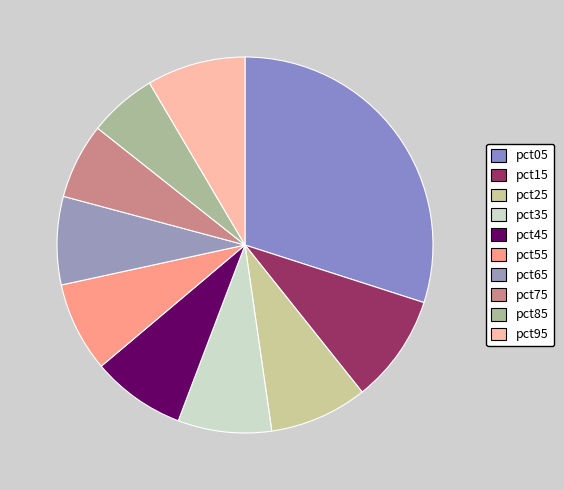

Which slice is the smallest?

pct85